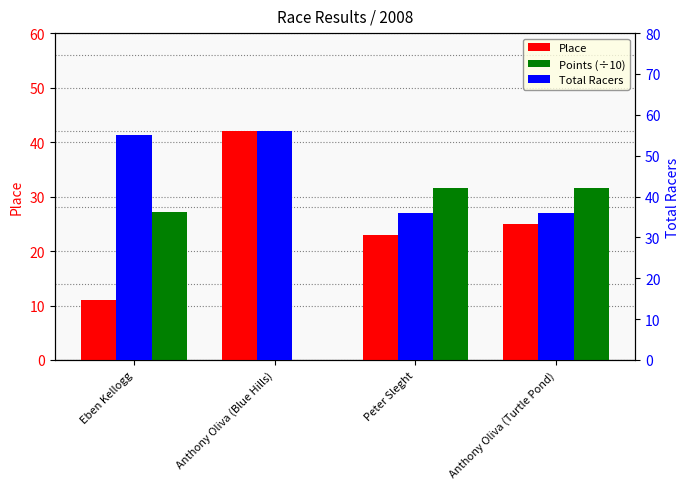

Is the value of Total Racers at Anthony Oliva (Turtle Pond) greater than the value of Points (÷10) at Peter Sleght?

Yes